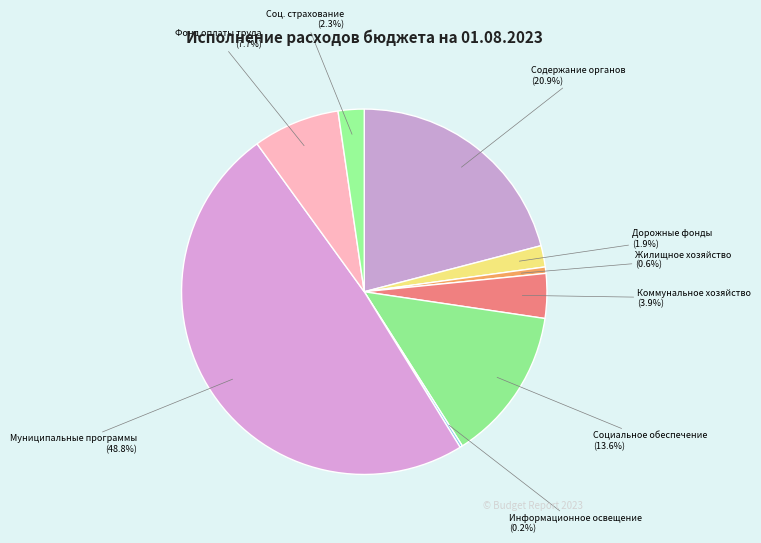

Approximately how many times larger is the value at Фонд оплаты труда compared to Соц. страхование?

3.3